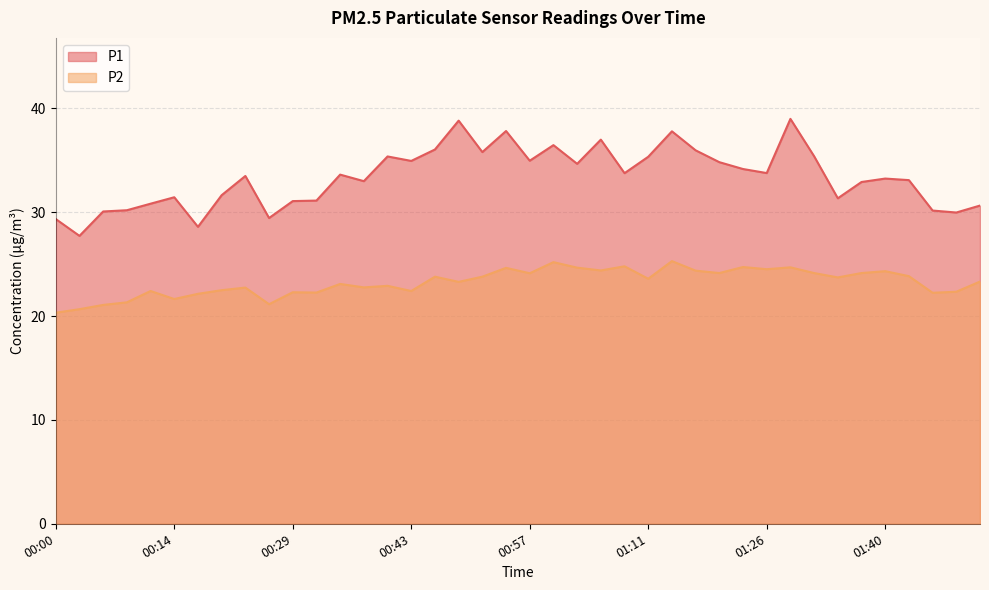

Is the value of P2 at 00:14 greater than the value of P1 at 01:06?

No